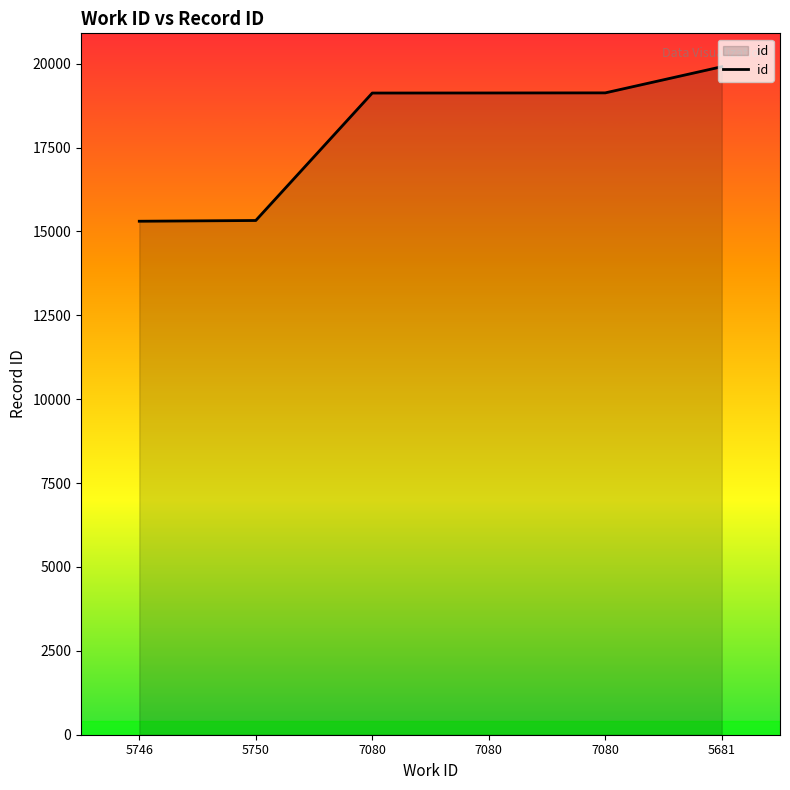

What is the ratio of the value at 7080 to the value at 5750?

1.2